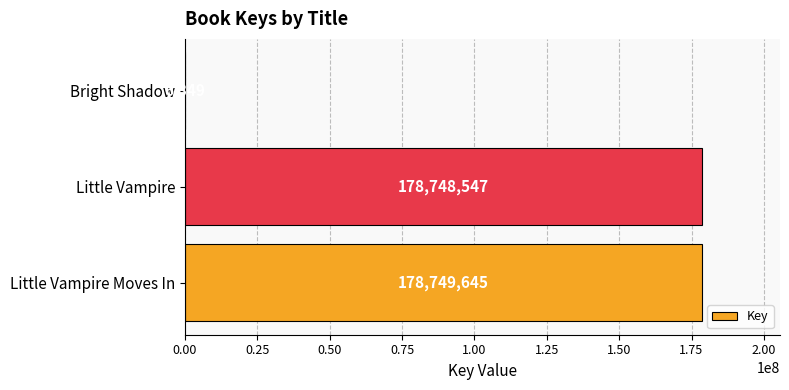

The value at Little Vampire Moves In is 178749645. True or false?

True